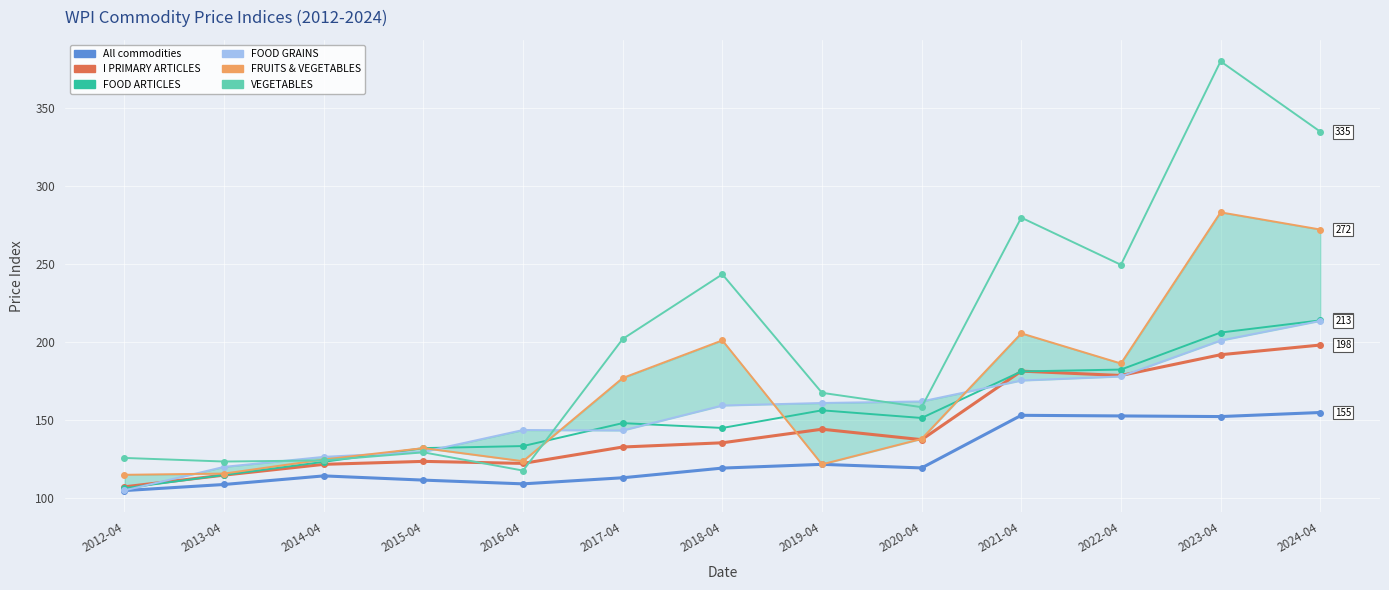

At which label does VEGETABLES first exceed 167?

2017-04